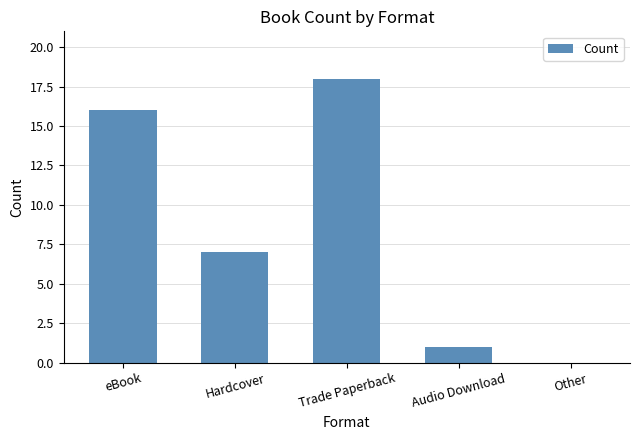

What is the maximum value shown in the chart?

18